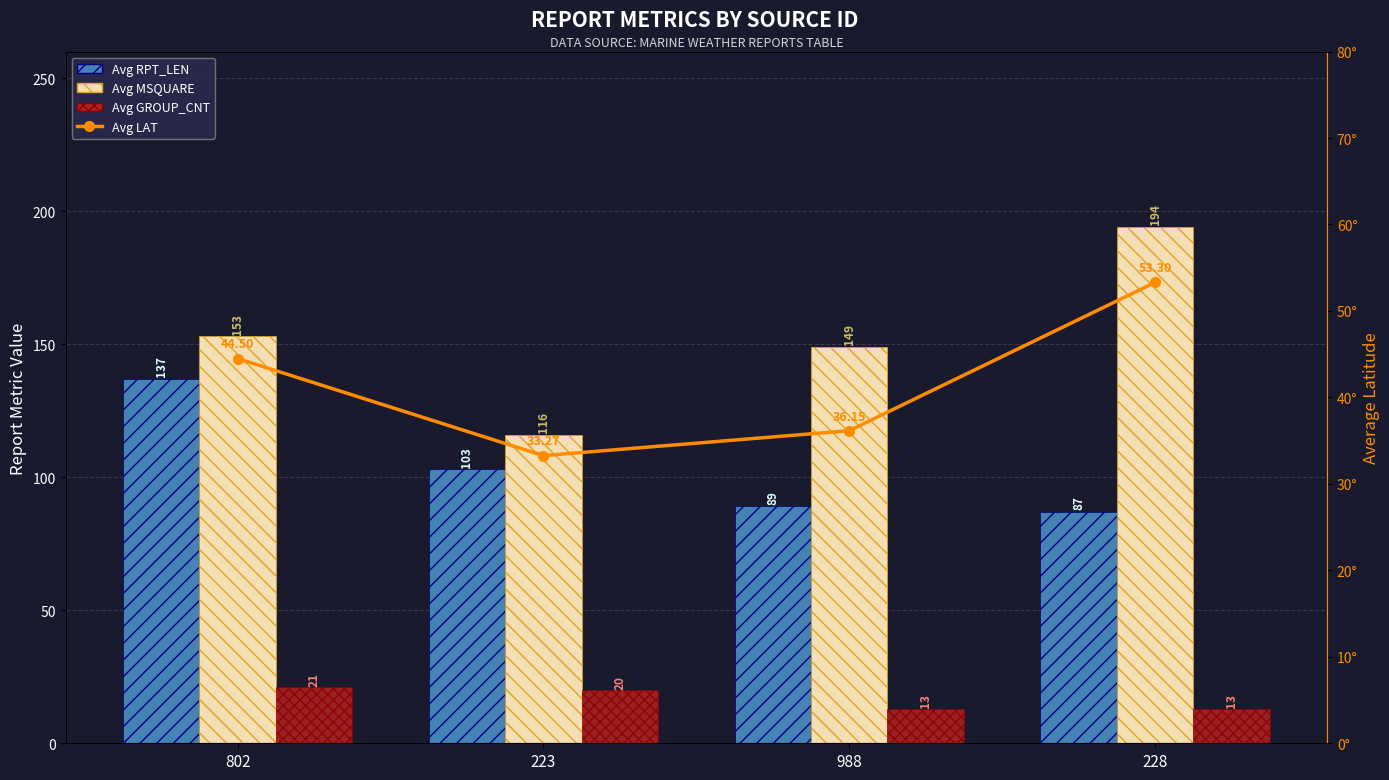

Rank the series by their maximum value, from highest to lowest.

Avg MSQUARE, Avg RPT_LEN, Avg LAT, Avg GROUP_CNT